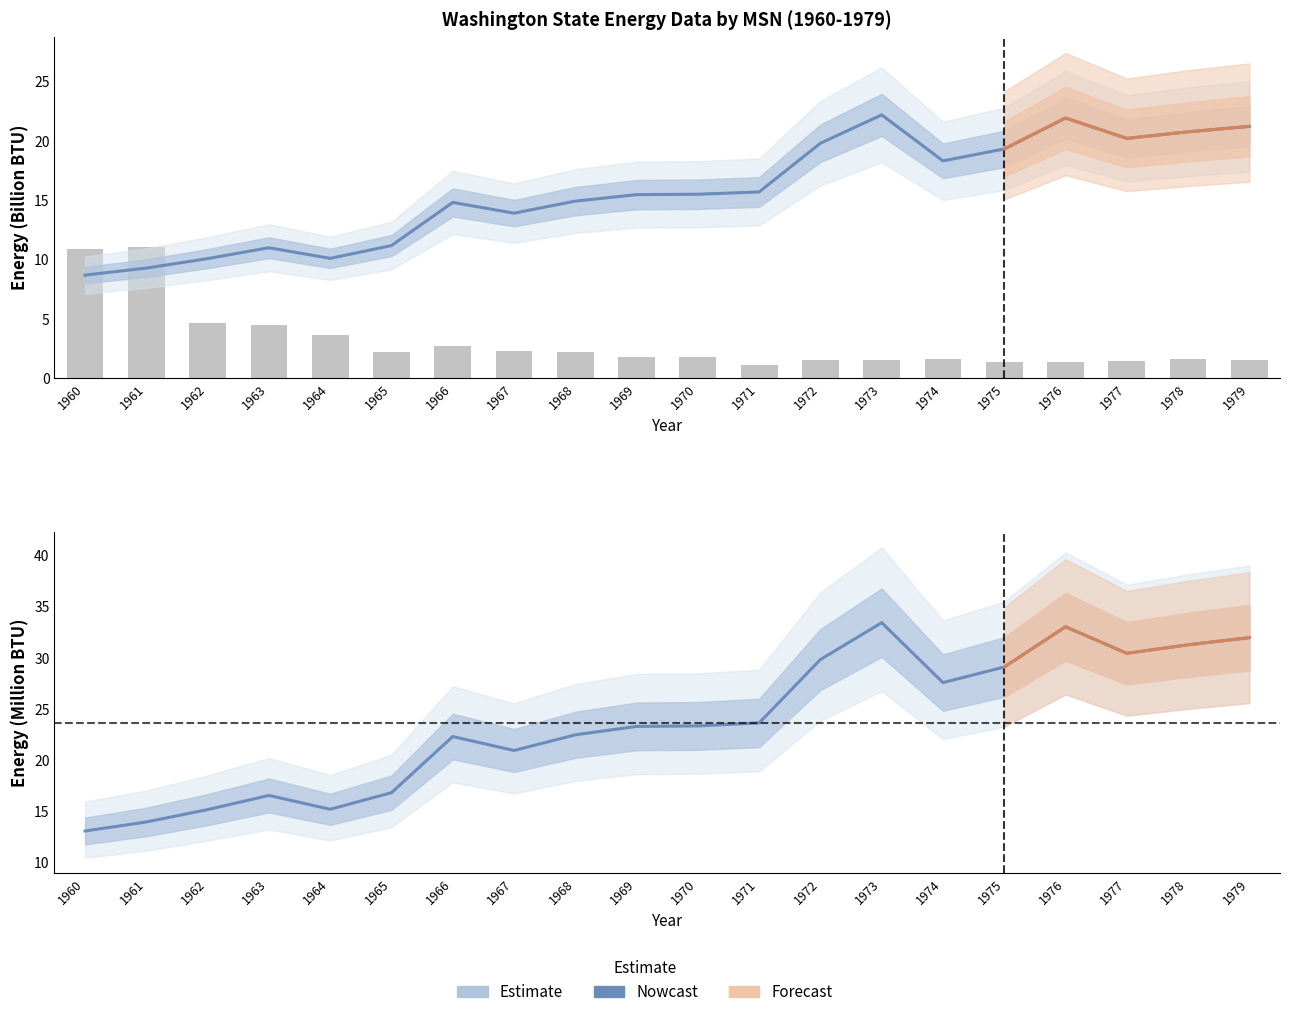

Rank the categories by ARICB value from highest to lowest.

1973, 1976, 1979, 1978, 1977, 1972, 1975, 1974, 1971, 1970, 1969, 1968, 1966, 1967, 1965, 1963, 1964, 1962, 1961, 1960